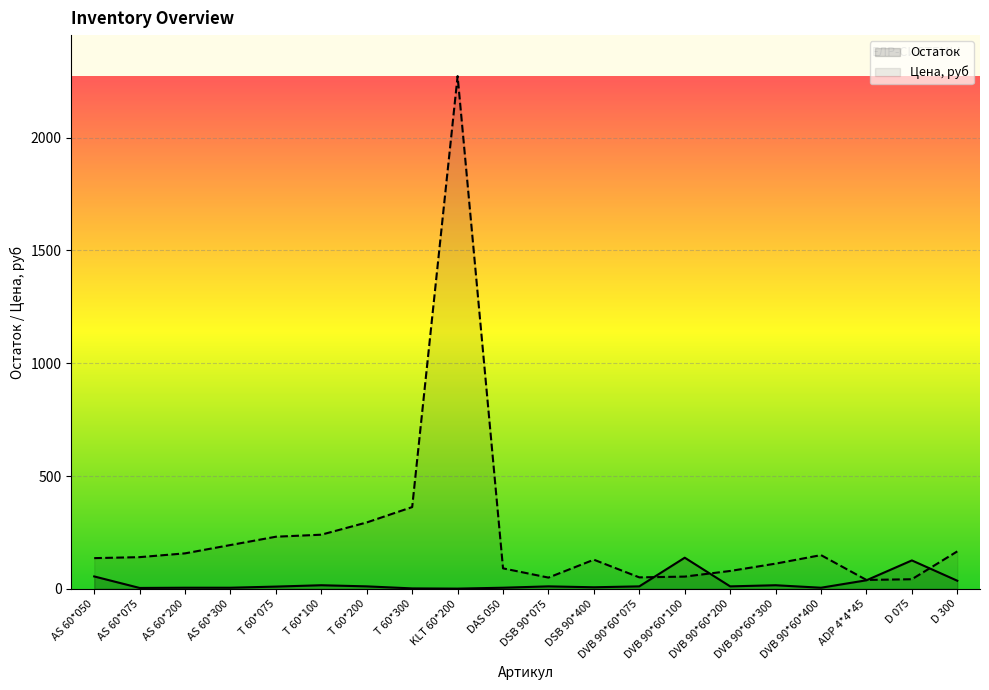

At how many categories does at least one series exceed 1058?

1